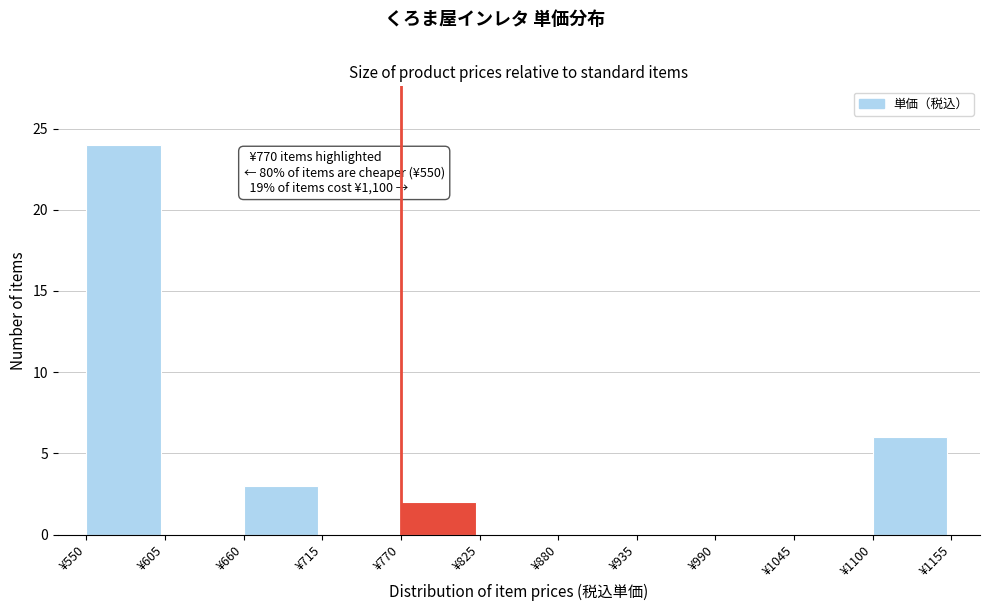

Which range on the x-axis has the tallest bar?

550 to 605